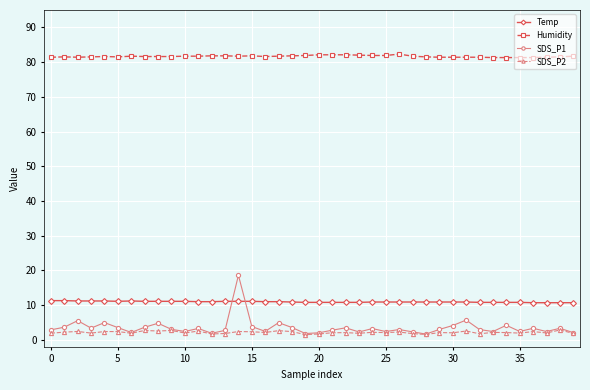

What is the value of the Humidity point at the 23rd from the left?

82.1